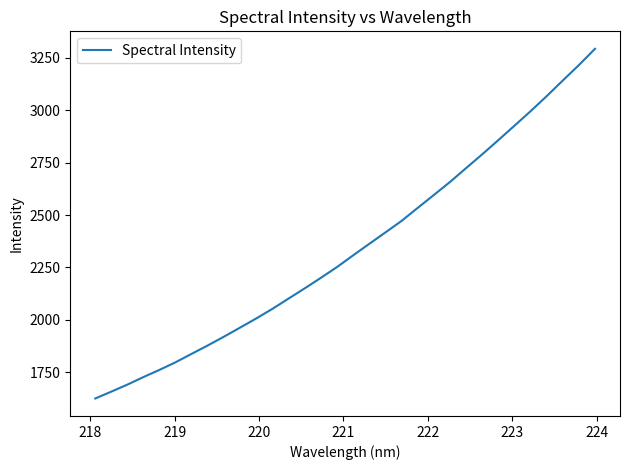

What is the maximum value shown in the chart?

3293.7